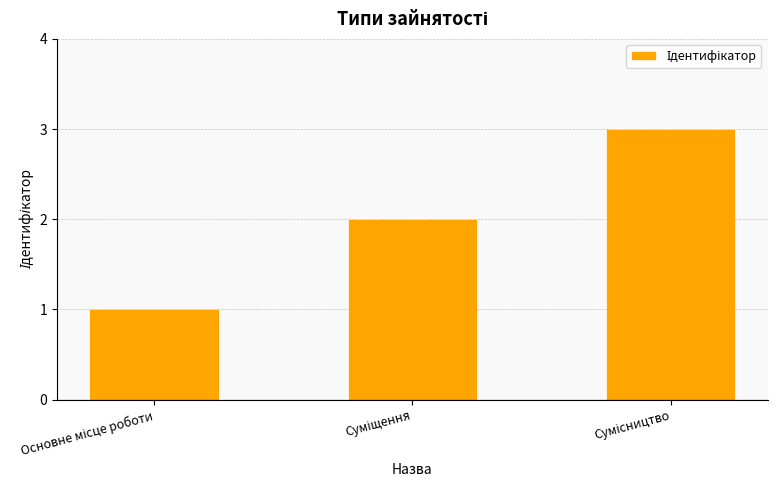

How many data points does each series have?

3